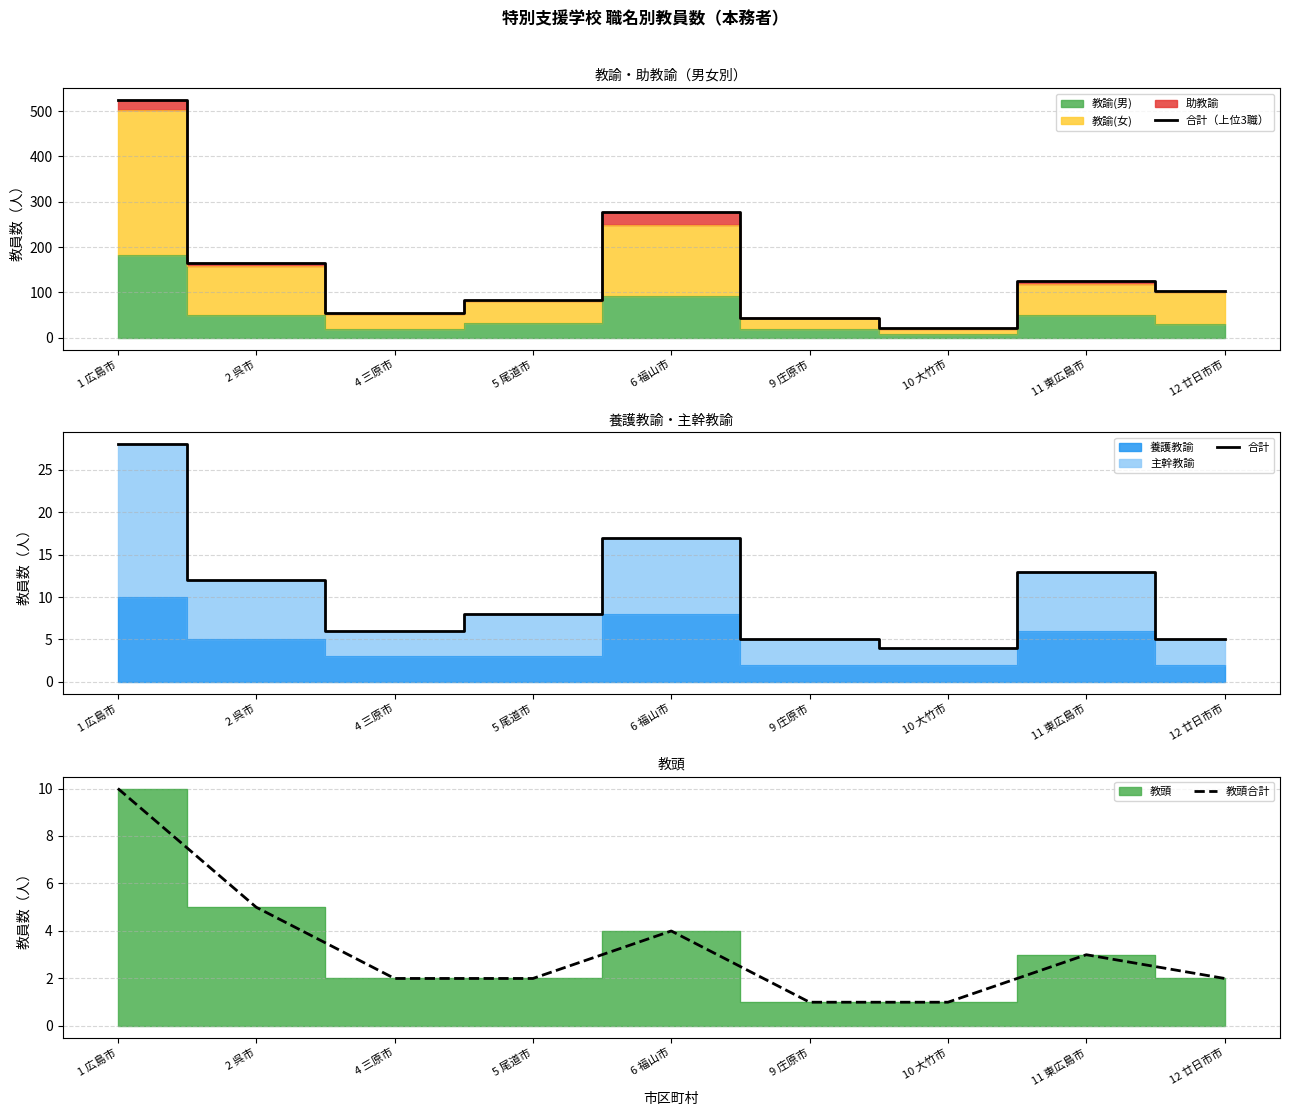

Which series has the largest range (max minus min)?

合計（上位3職）